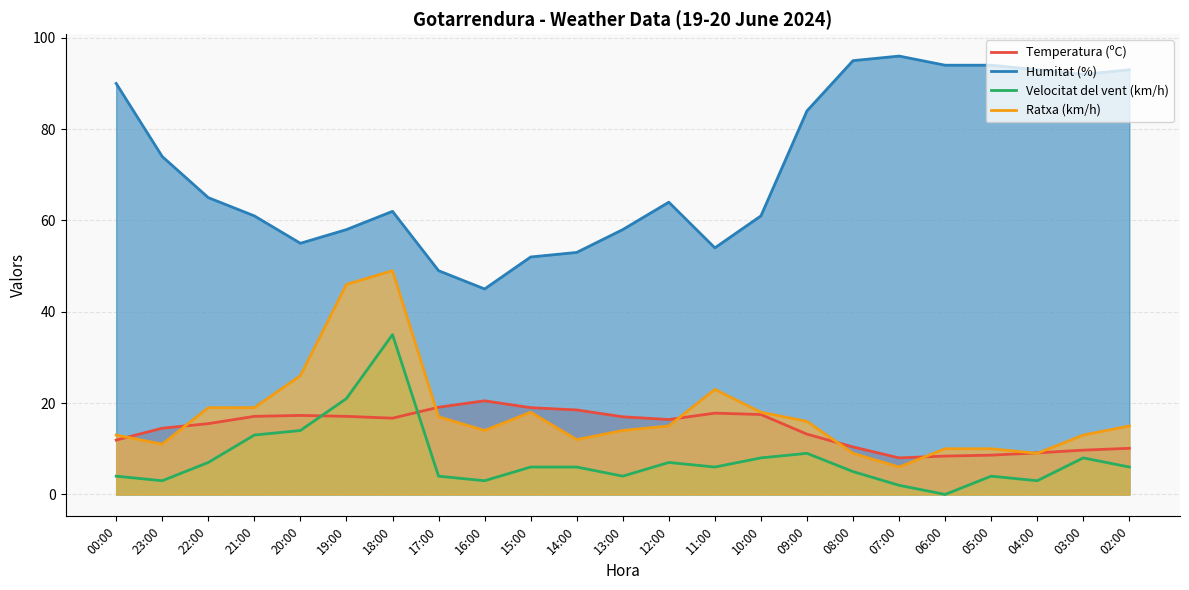

Rank the series at 21:00 from lowest to highest value.

Velocitat del vent (km/h), Temperatura (ºC), Ratxa (km/h), Humitat (%)